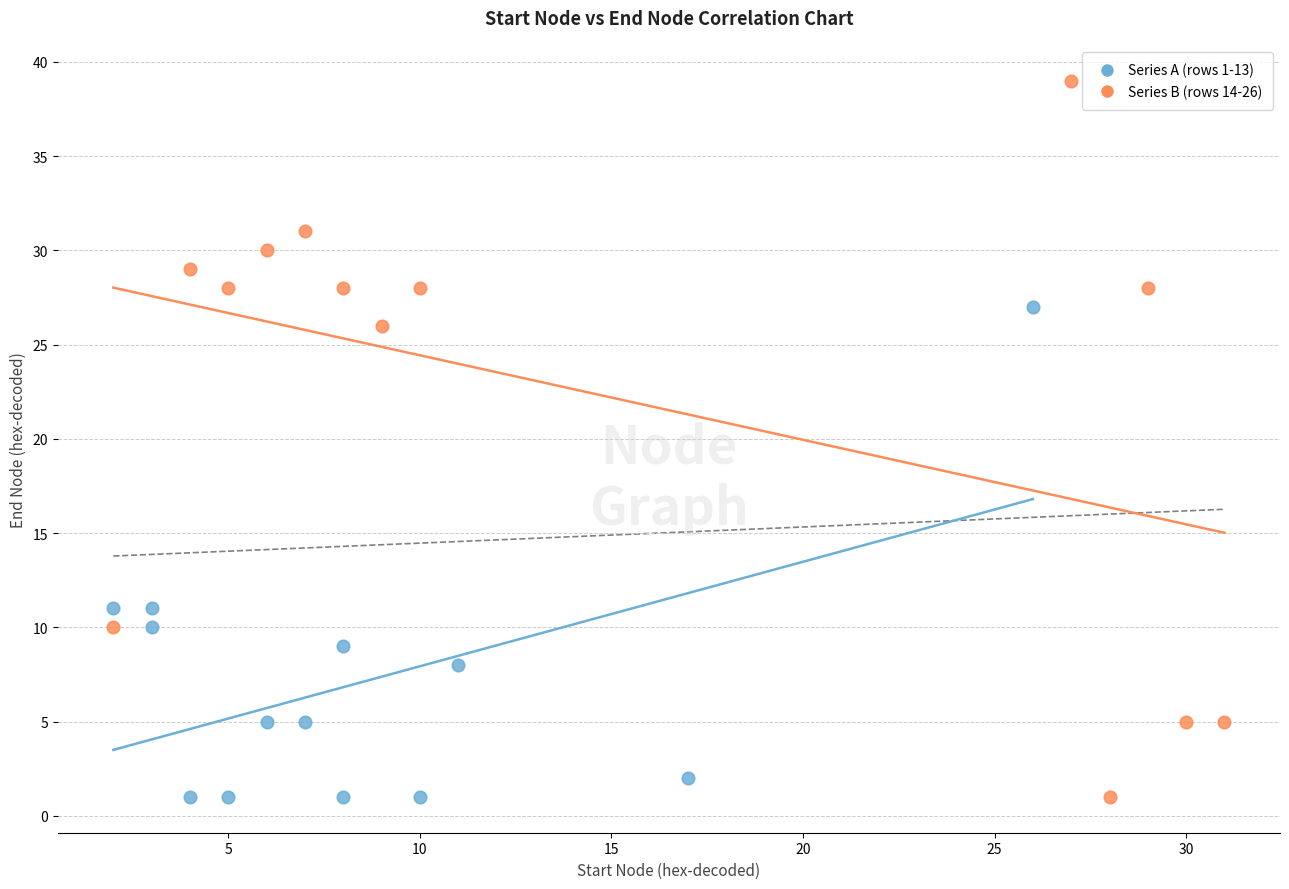

Which series has the widest spread of Y values?

Series B (rows 14-26)